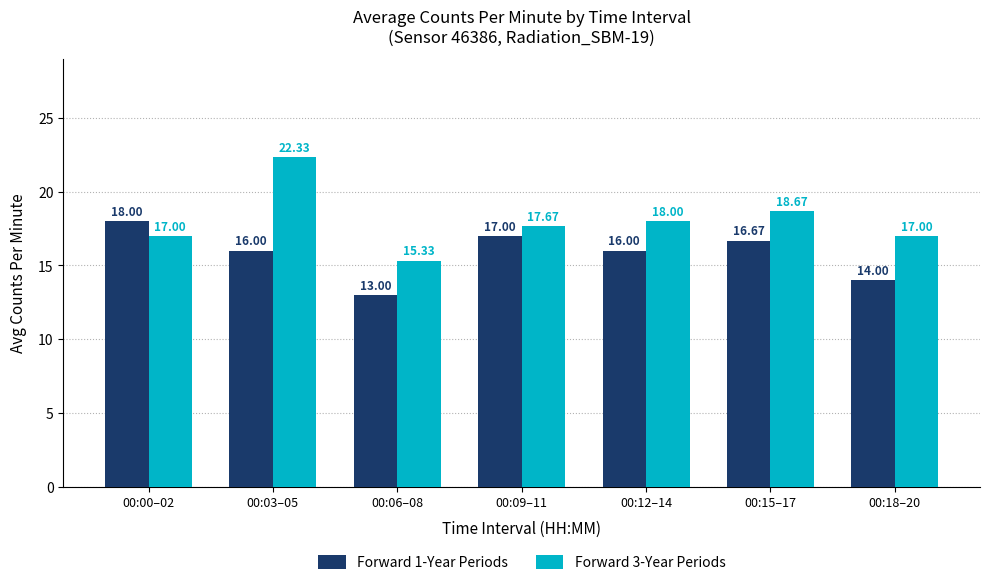

What position from the right is 00:00–02?

7